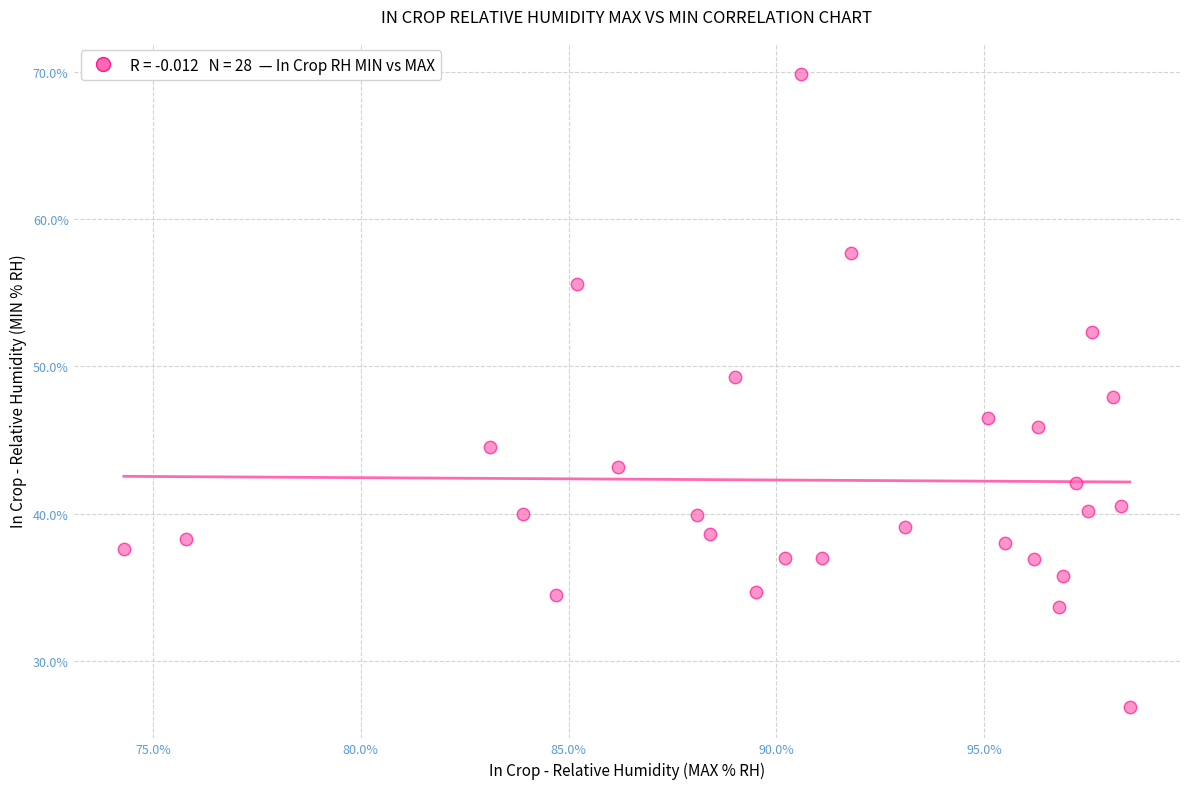

What is the range of X values (max minus min)?

24.2